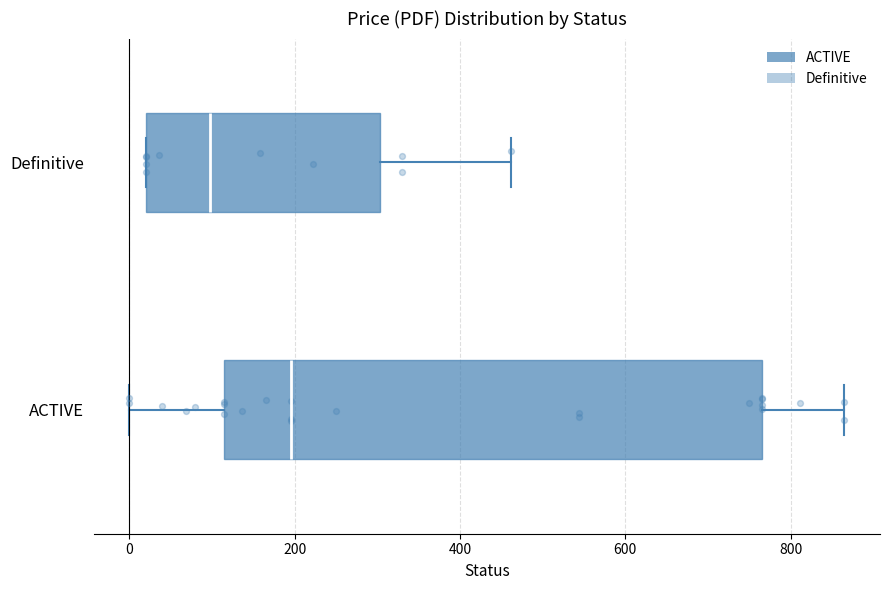

Which box has the furthest to the left median line?

Definitive